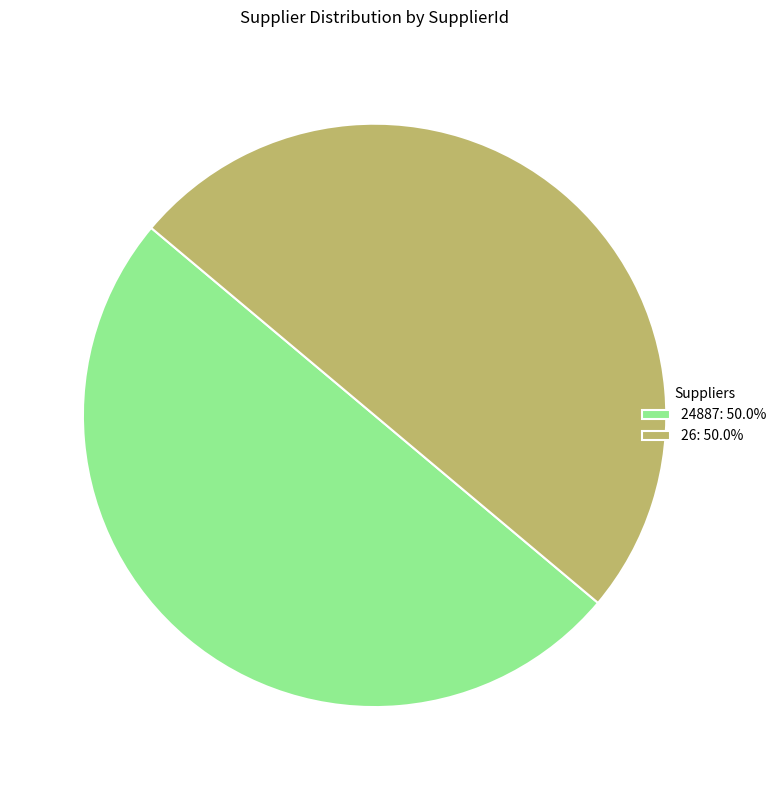

What is the ratio of the value at 24887: 50.0% to the value at 26: 50.0%?

1.0